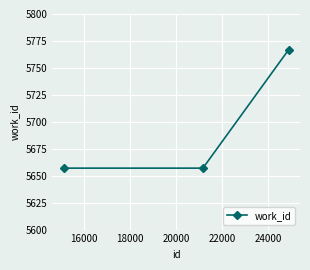

What is the maximum value shown in the chart?

5767